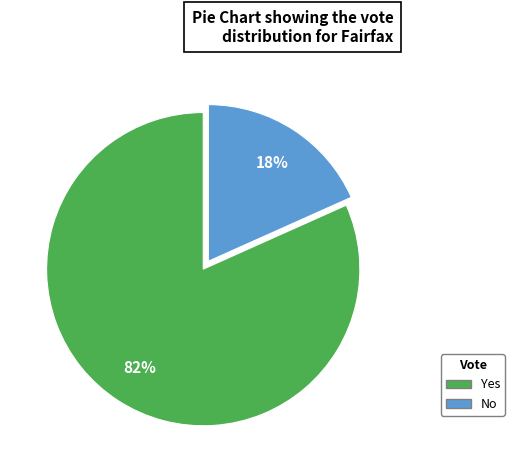

Count the number of slices in the pie.

2